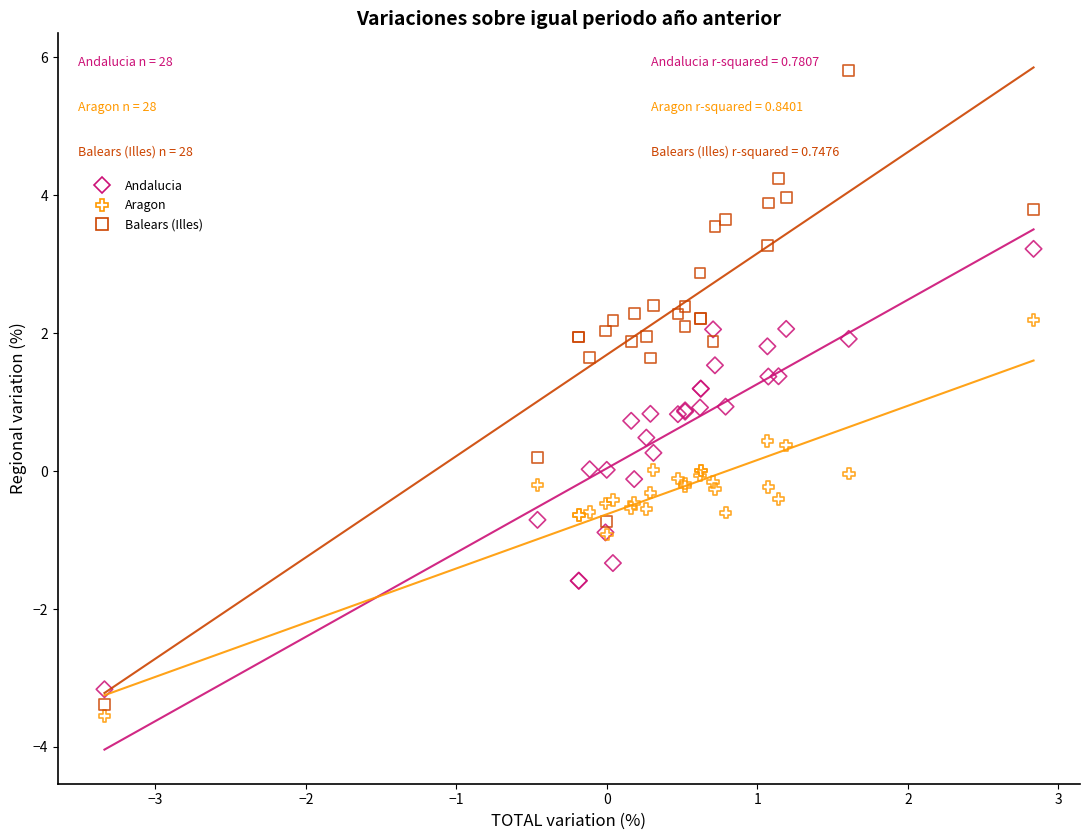

What is the X range (max minus min) for the scatter plot?

6.2